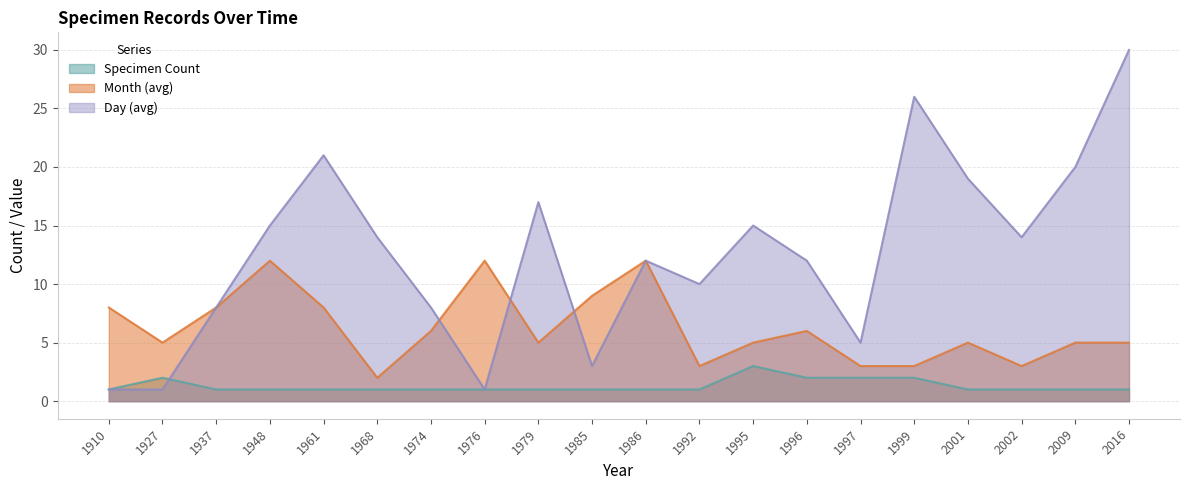

At which label does Day (avg) reach its minimum?

1910